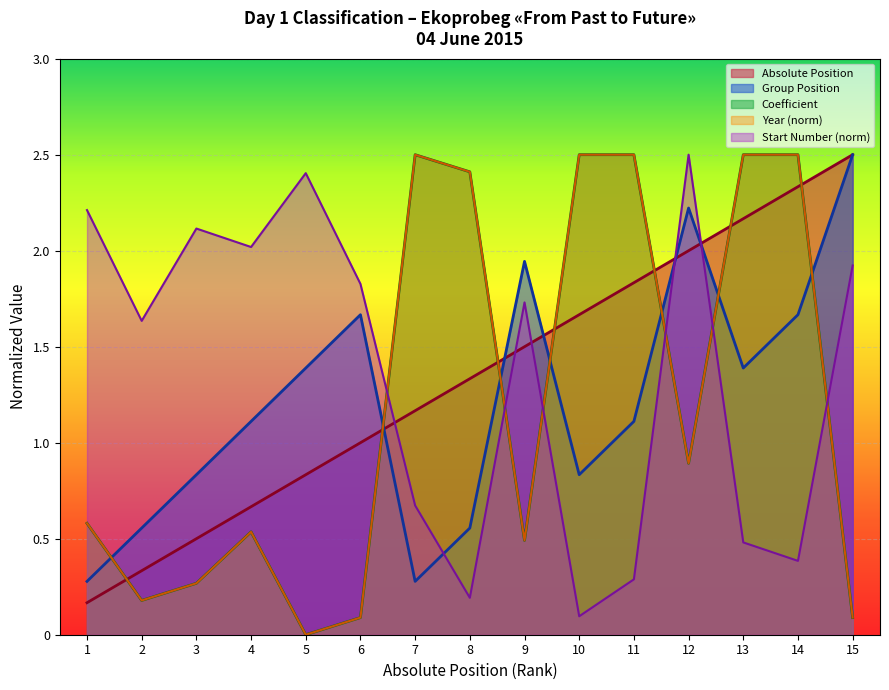

What is the value of the Coefficient point at the 1st from the left?

0.6